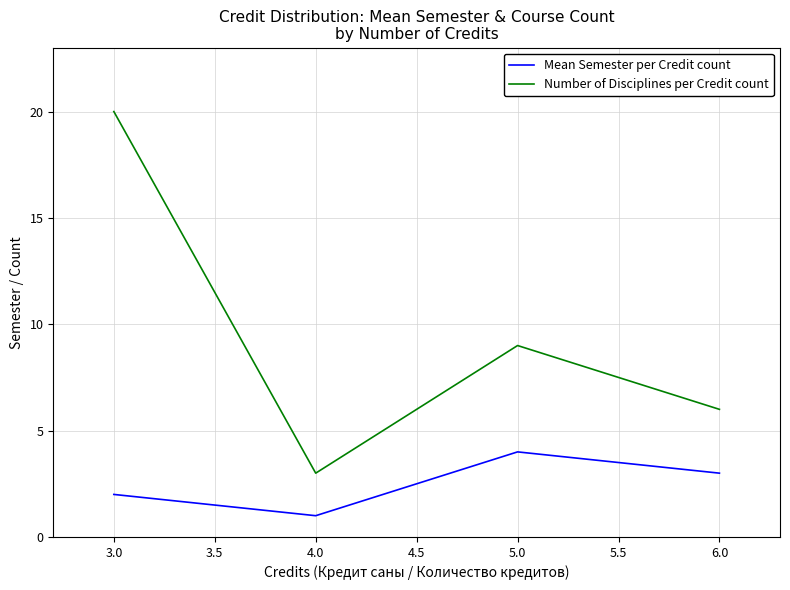

True or false: Mean Semester per Credit count and Number of Disciplines per Credit count cross at least once.

False